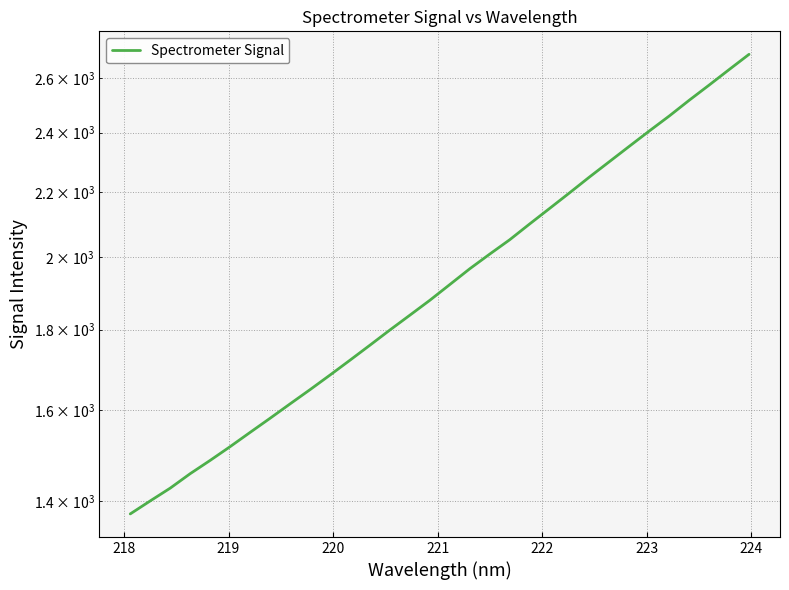

What is the label of the 5th point from the left?

221